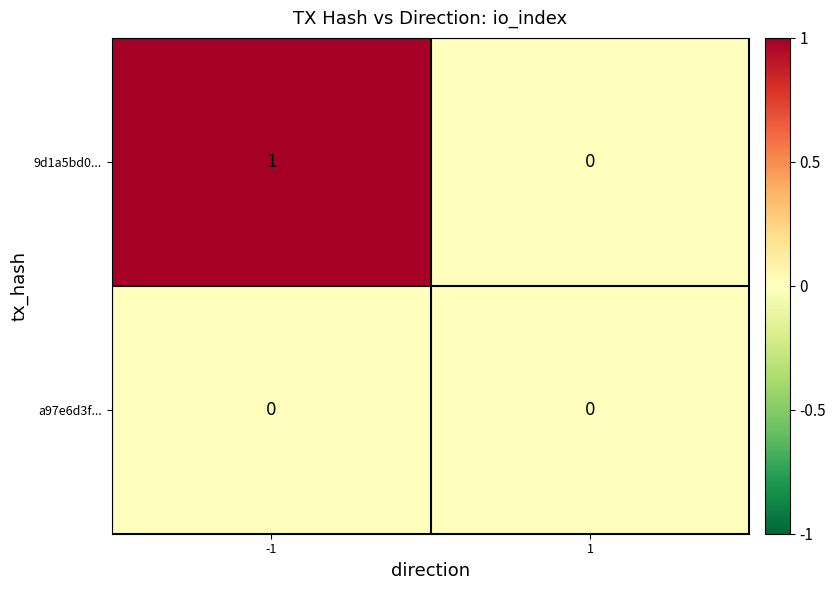

Which series has the largest range (max minus min)?

9d1a5bd0...